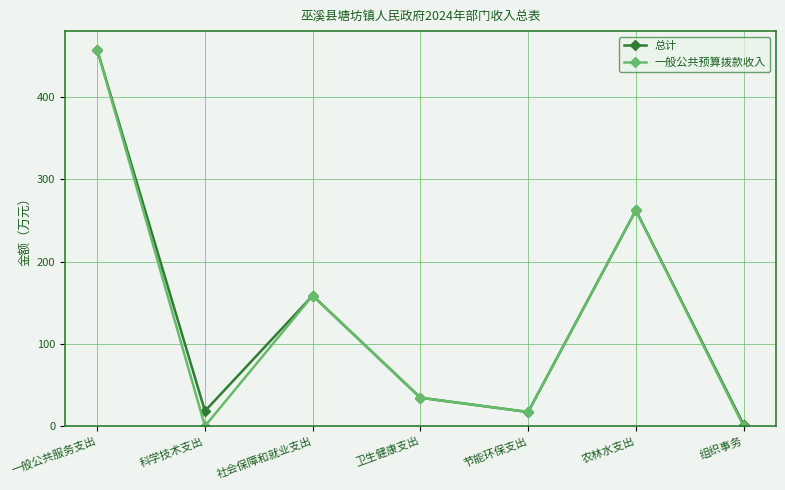

In 一般公共预算拨款收入, how many points are lower than both neighbors (excluding endpoints)?

2